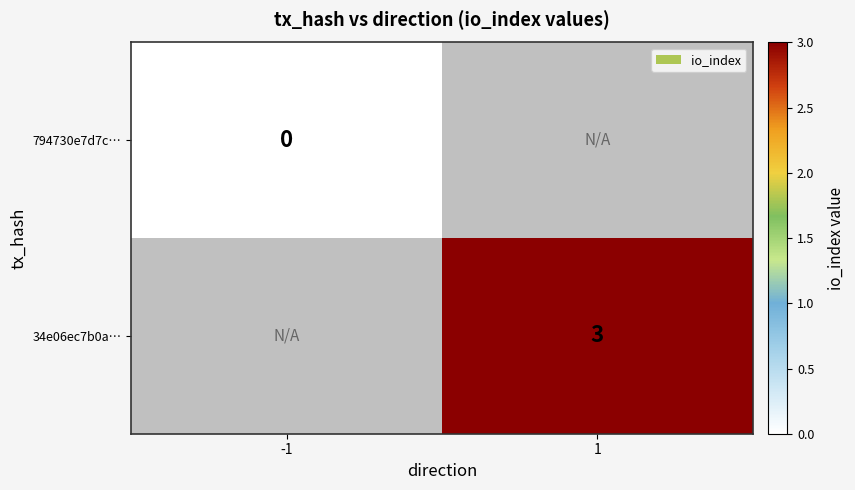

Is it true that 34e06ec7b0a… equals 1 at 1?

False